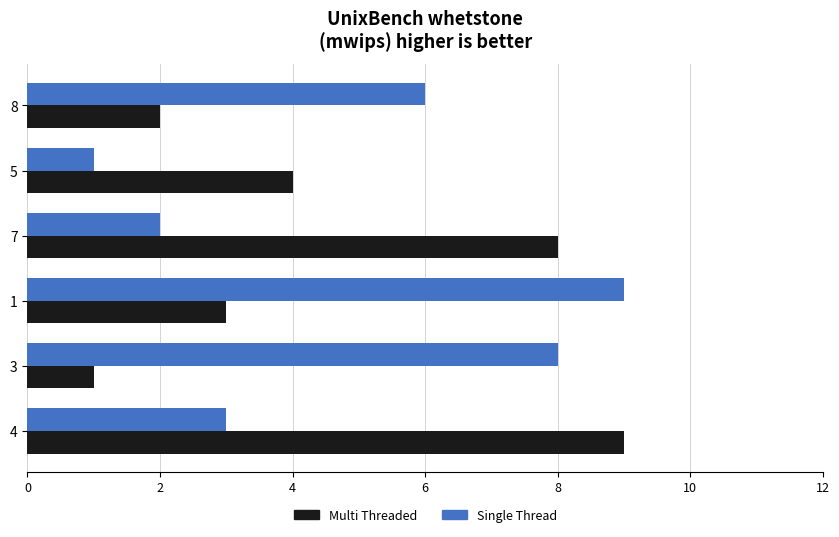

Count the number of data series in this chart.

2